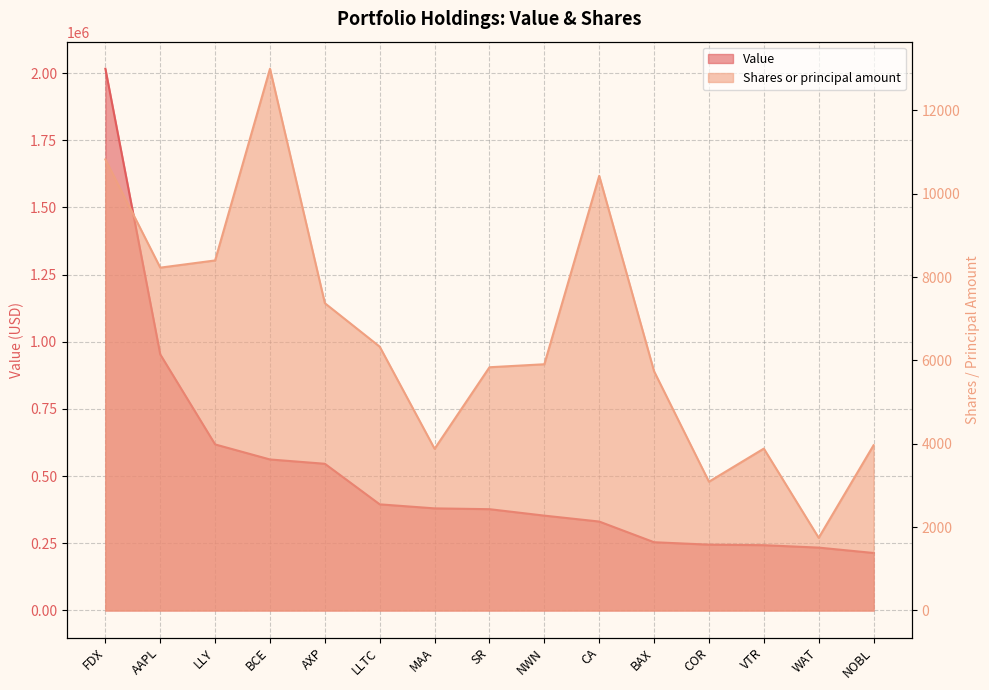

True or false: Shares or principal amount and Value cross at least once.

False